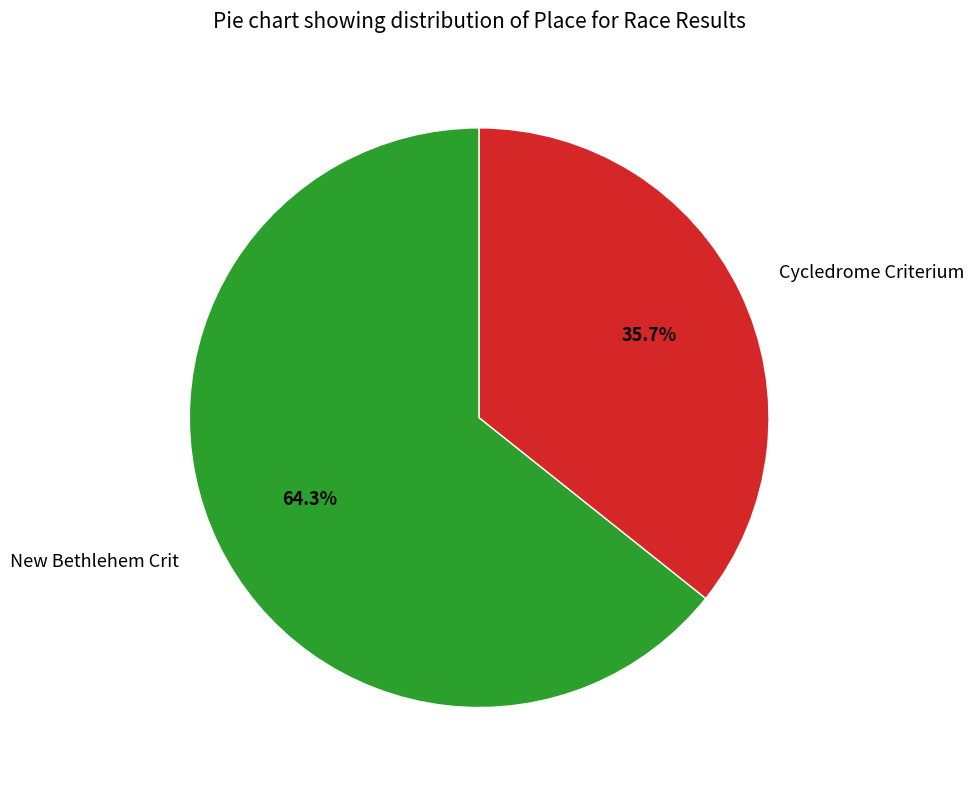

Combined, what portion of the pie is New Bethlehem Crit and Cycledrome Criterium?

100.0%